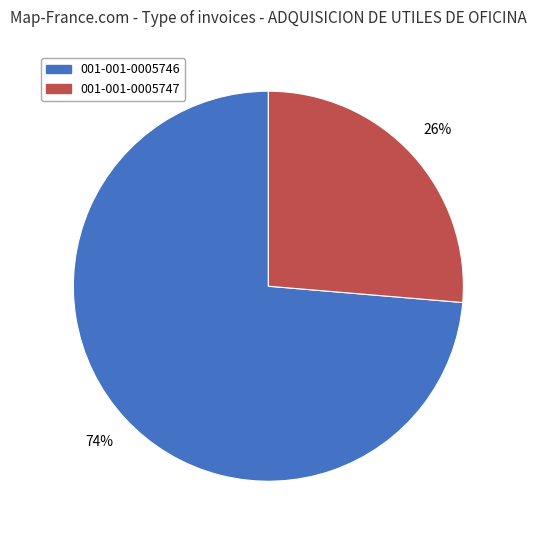

Does 001-001-0005747 account for over 50% of the chart?

No